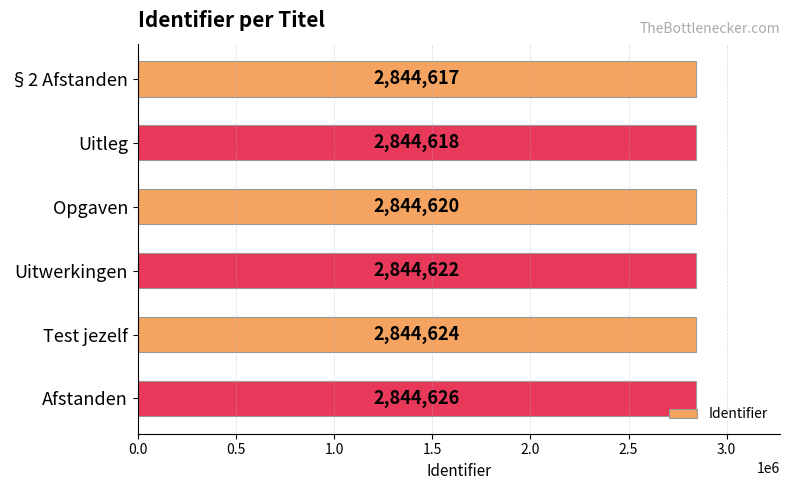

True or false: the data shows 779205 at §2 Afstanden.

False